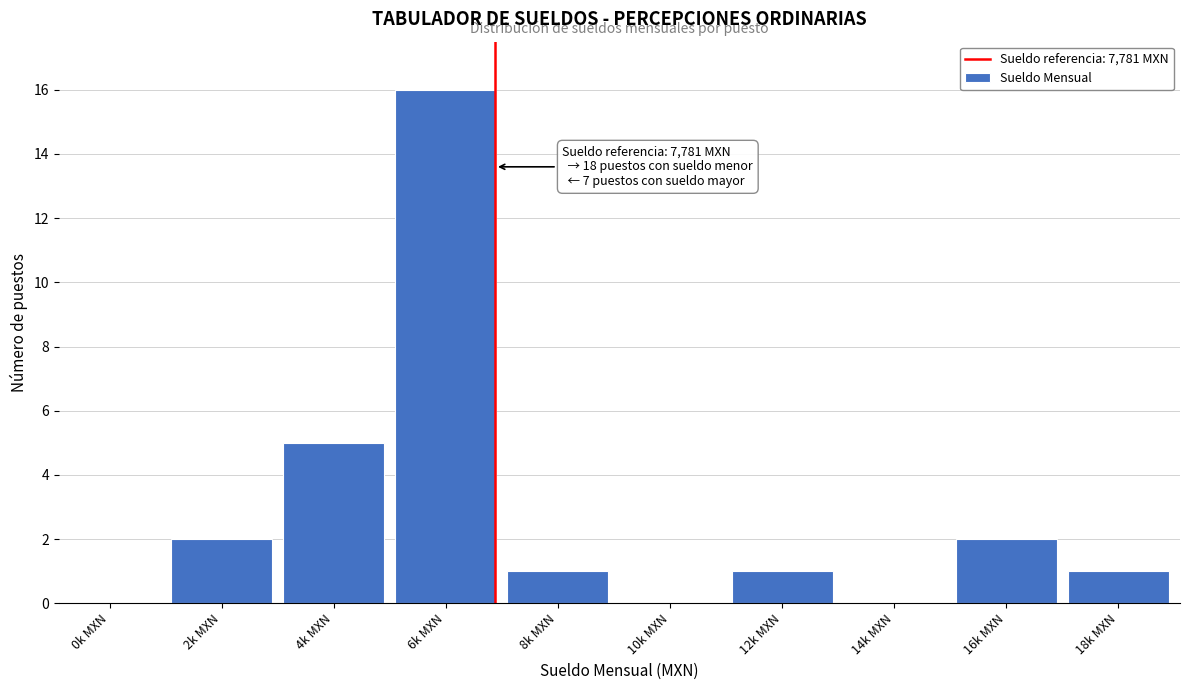

Reading left to right, what are all the values shown in this chart?

0k MXN=0	2k MXN=2	4k MXN=5	6k MXN=16	8k MXN=1	10k MXN=0	12k MXN=1	14k MXN=0	16k MXN=2	18k MXN=1